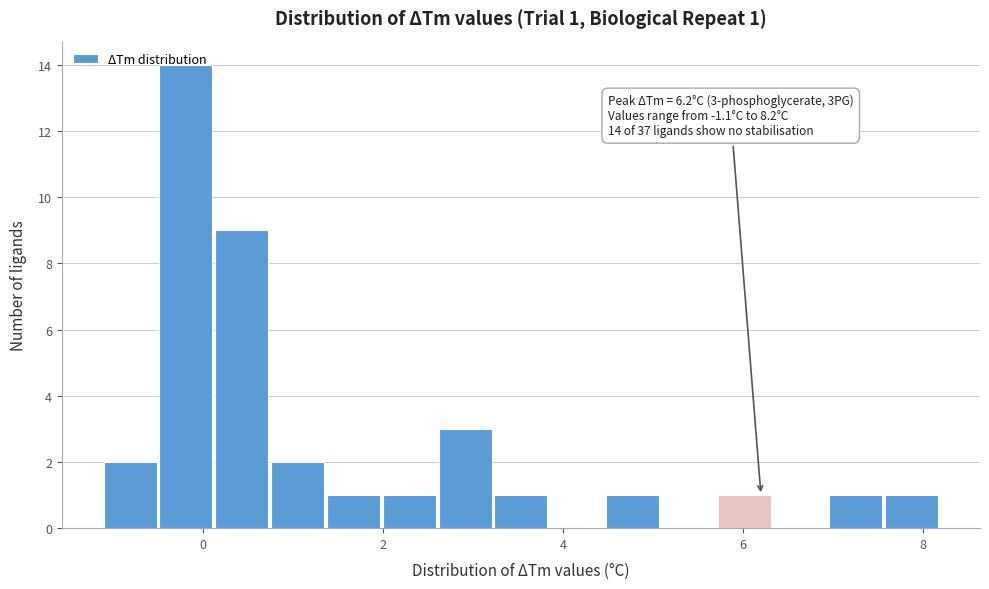

Read against the x-axis, roughly where is the centre of the tallest bar?

-0.2